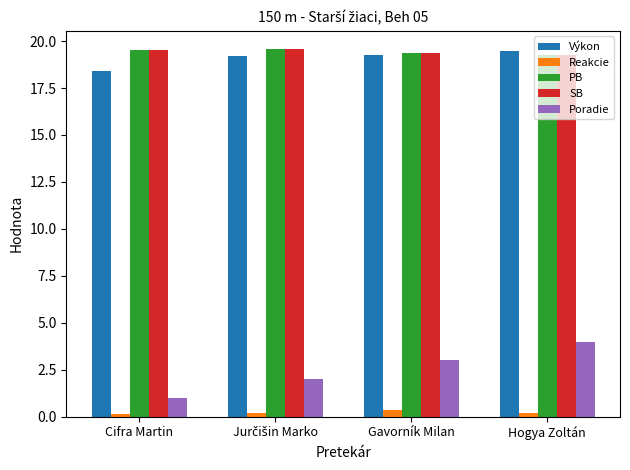

Read the PB value at Hogya Zoltán.

19.2